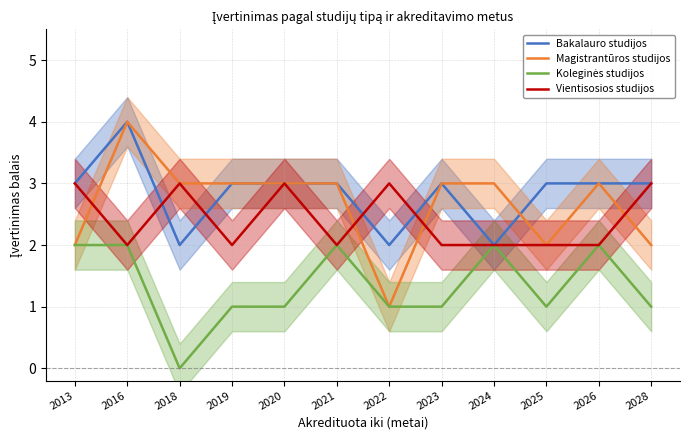

What is the difference between the second highest and minimum values in the Magistrantūros studijos series?

2